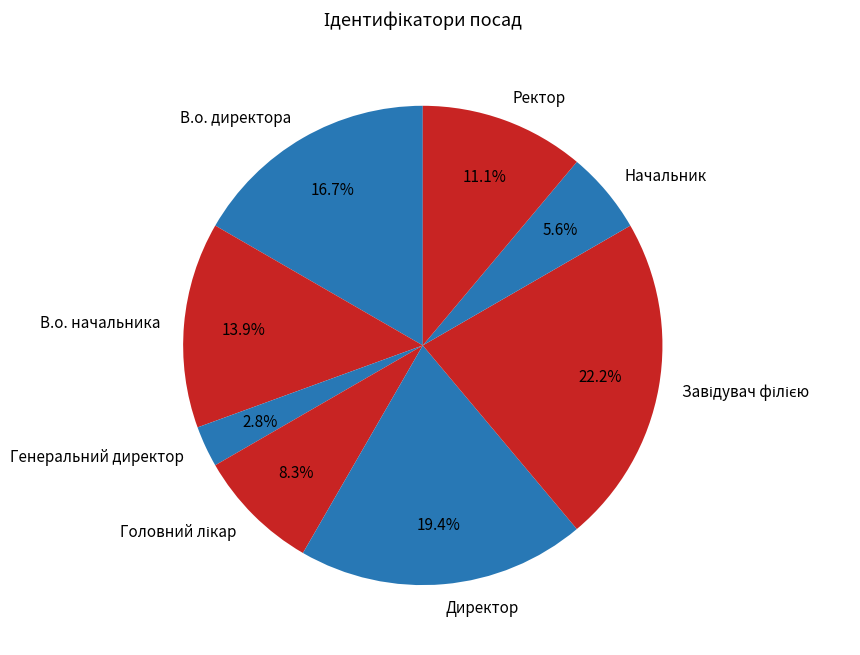

Is the sum of Директор and Генеральний директор greater than half?

No